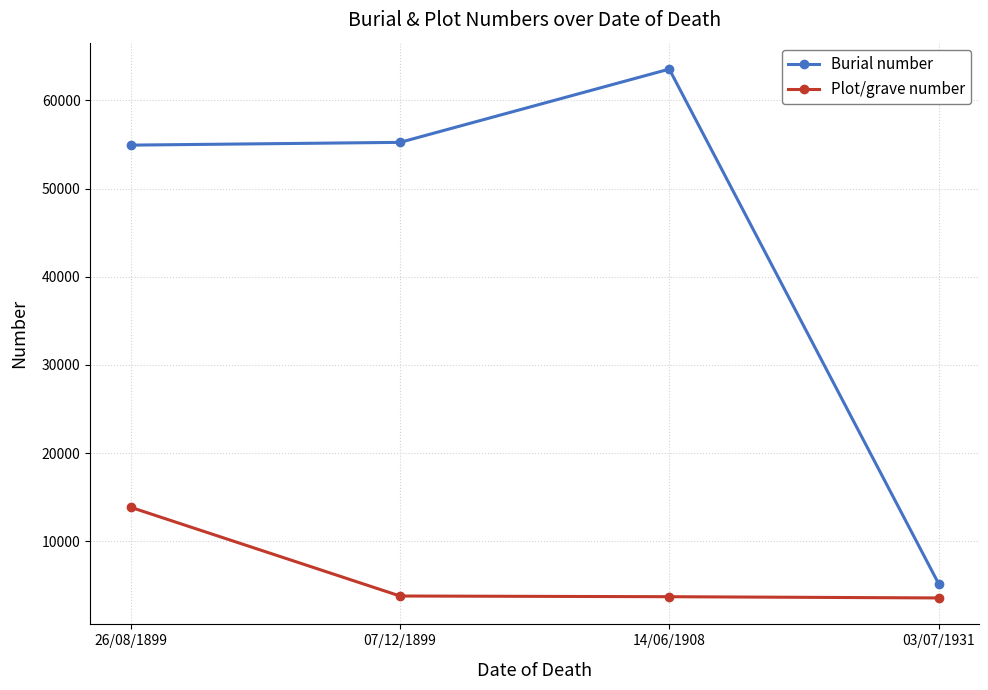

What is the sum of all Plot/grave number values?

24986